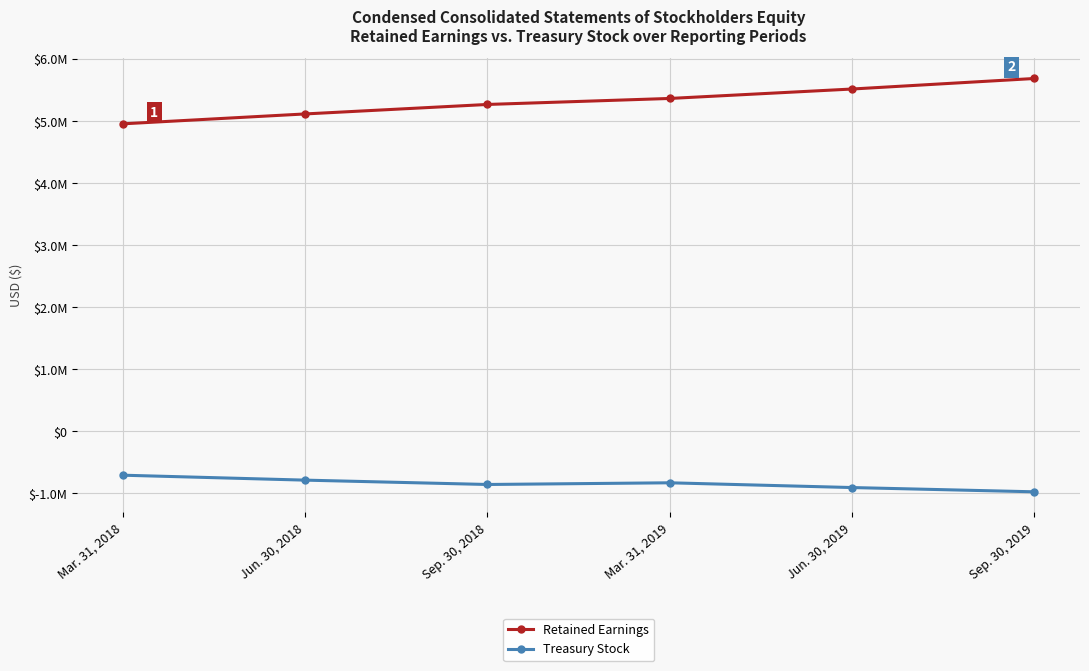

What is the total value across all series at Mar. 31, 2019?

4533612